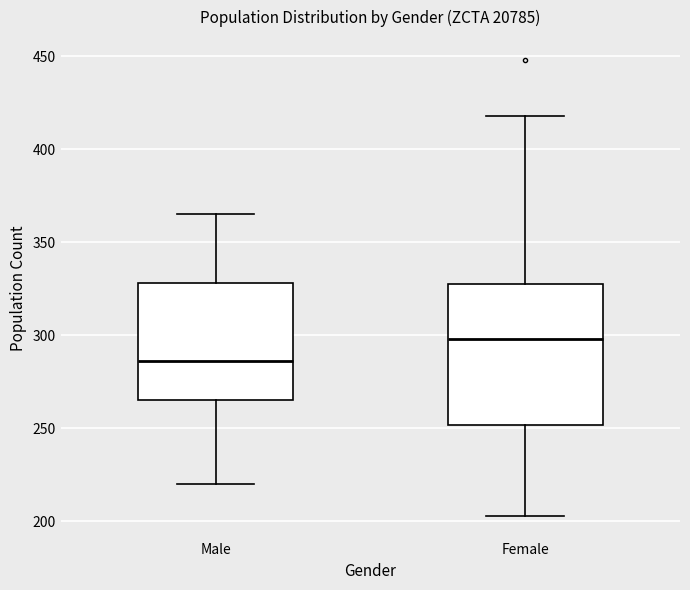

Which box's median line is the highest?

Female